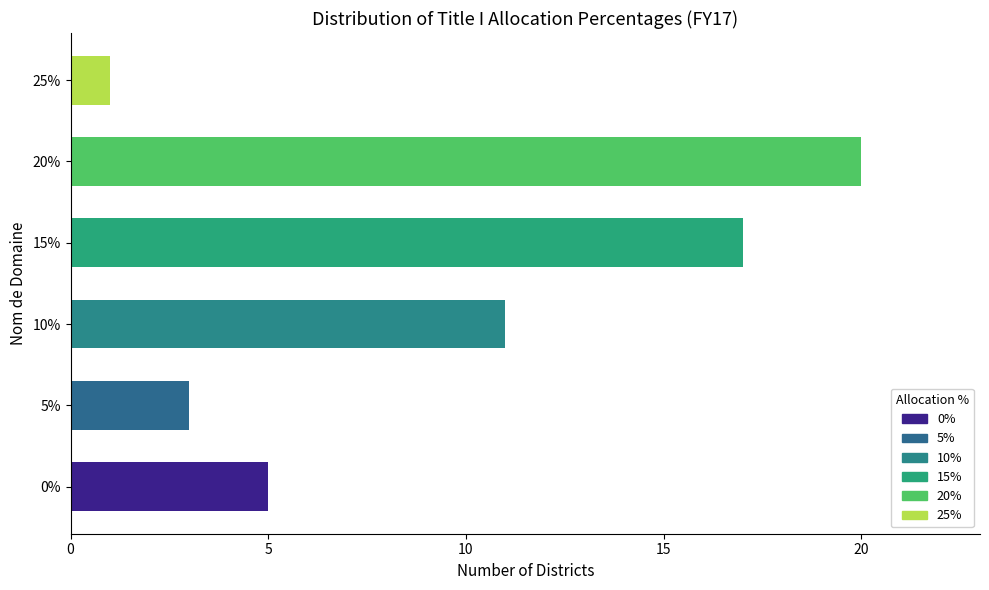

Rank the categories by value from lowest to highest.

25%, 5%, 0%, 10%, 15%, 20%